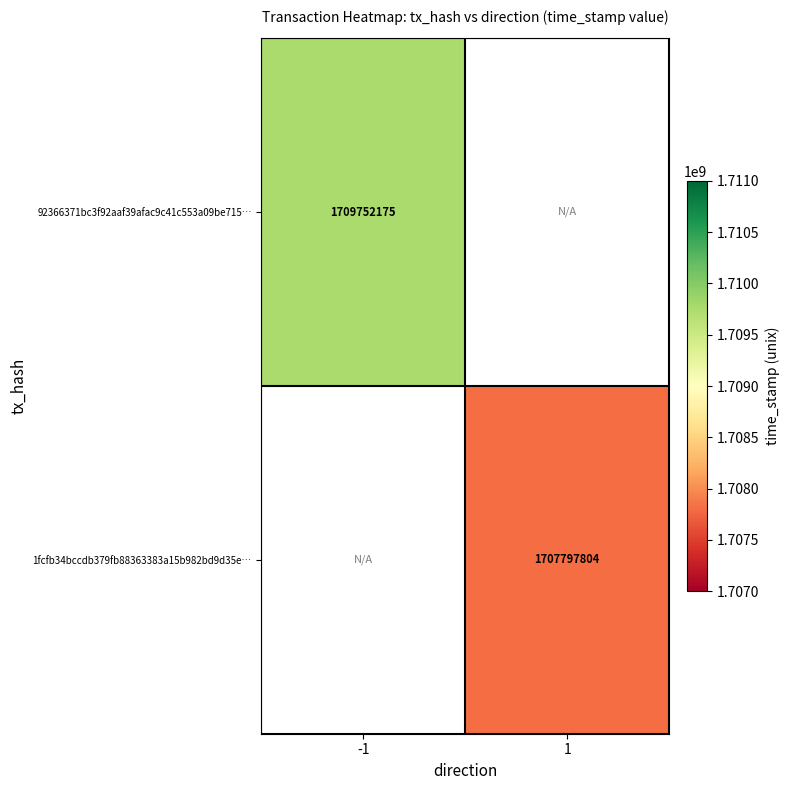

True or false: 1fcfb34bccdb379fb88363383a15b982bd9d35e… has a value of 1707797804 at 1.

True